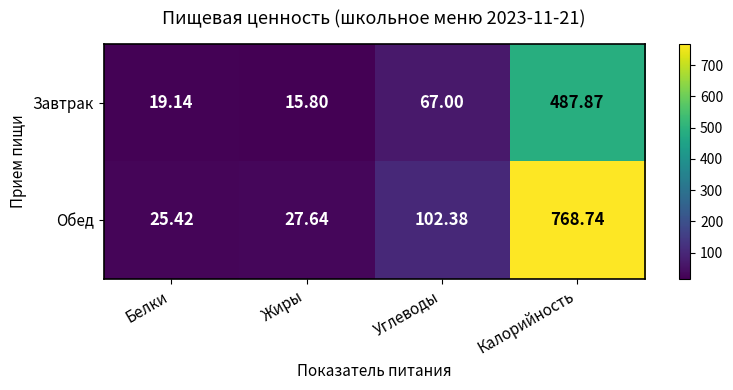

At which category is the sum across all series the highest?

Калорийность